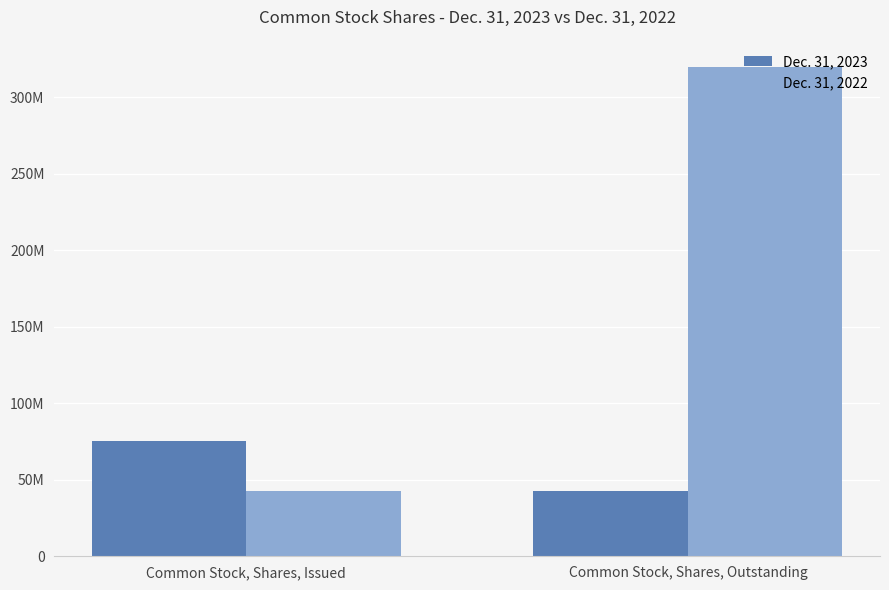

The Dec. 31, 2022 series shows 61354035 at Common Stock, Shares, Issued. True or false?

False